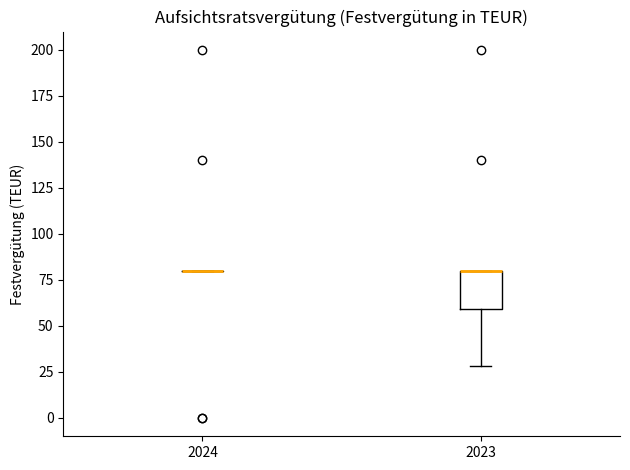

Reading left to right, read every box against the y-axis: the position of its median line, the range the box covers, and the ends of its whiskers. The values are not printed on the chart, so give them approximately, as read against the axis.

2024: box collapsed to a line at 80, whiskers 80 to 80
2023: median 80 (drawn on the box's upper edge), box 60 to 80, whiskers 30 to 80